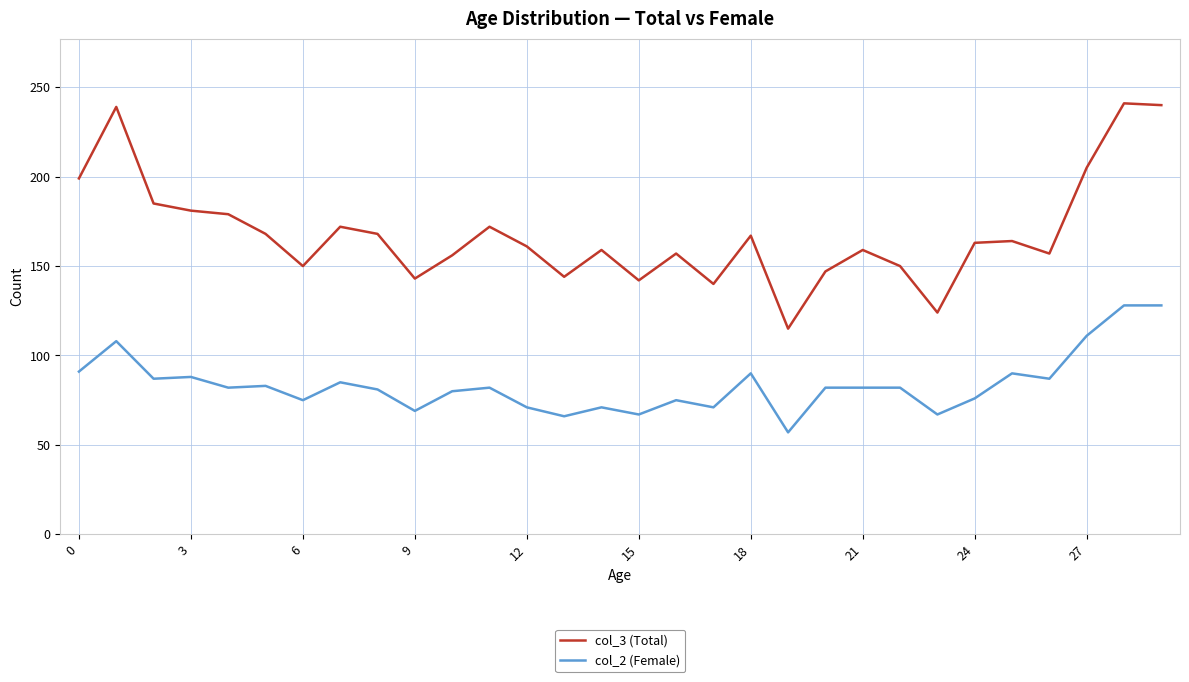

True or false: col_2 (Female) and col_3 (Total) intersect in this chart.

False